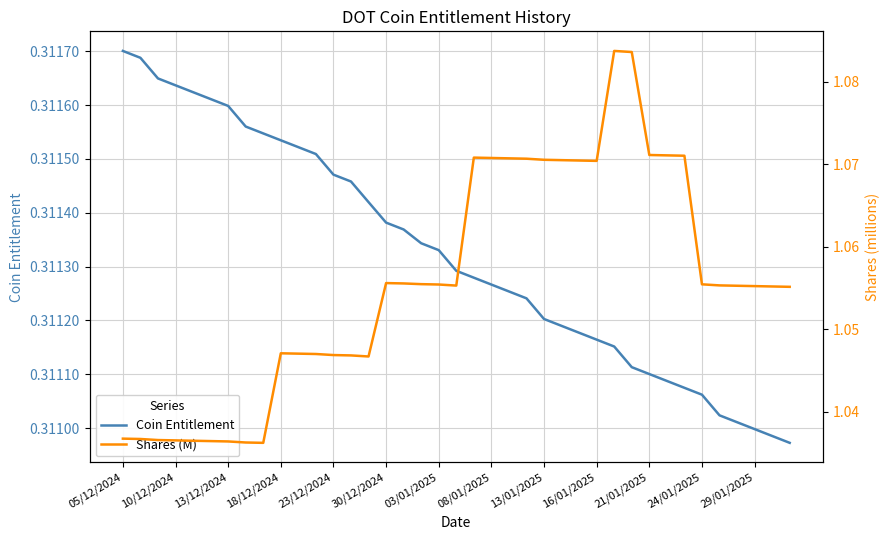

What is the approximate value of Coin Entitlement at 22?

0.3